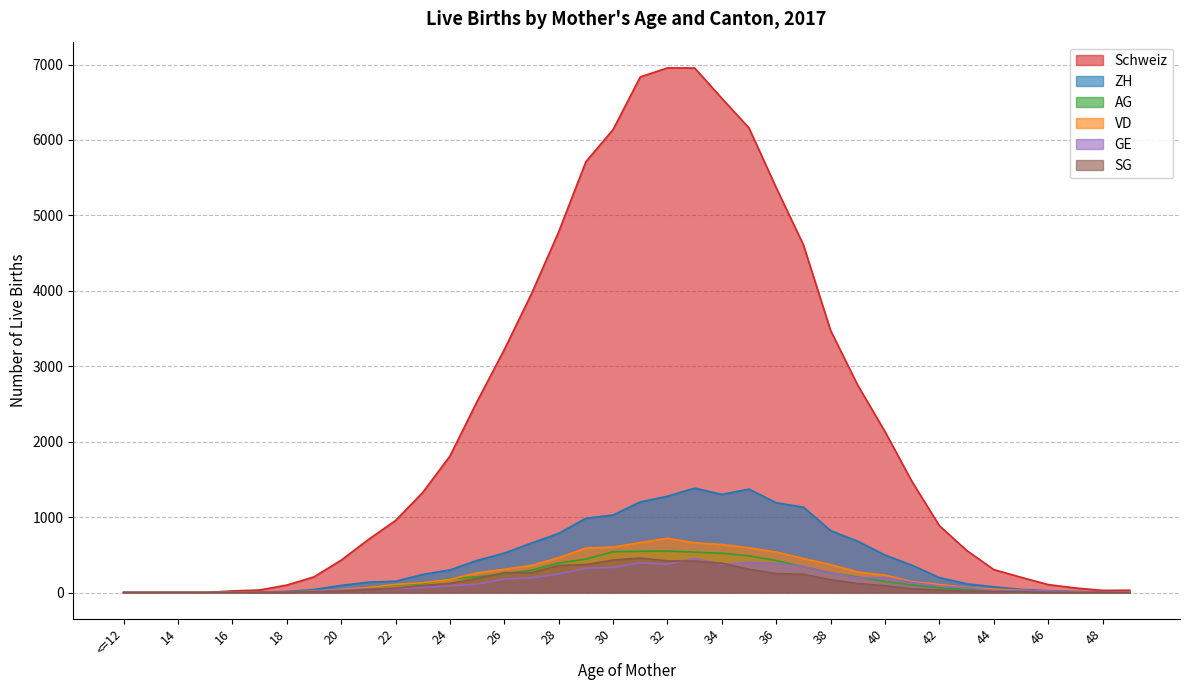

Between which two adjacent categories do SG and AG first intersect?

25 and 26